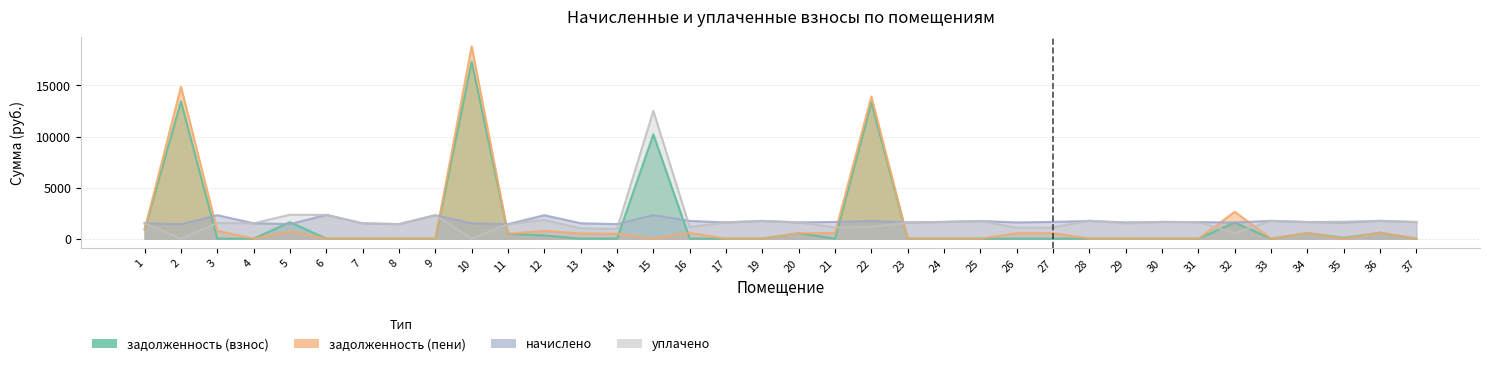

Where is the first local maximum for задолженность (пени)?

2